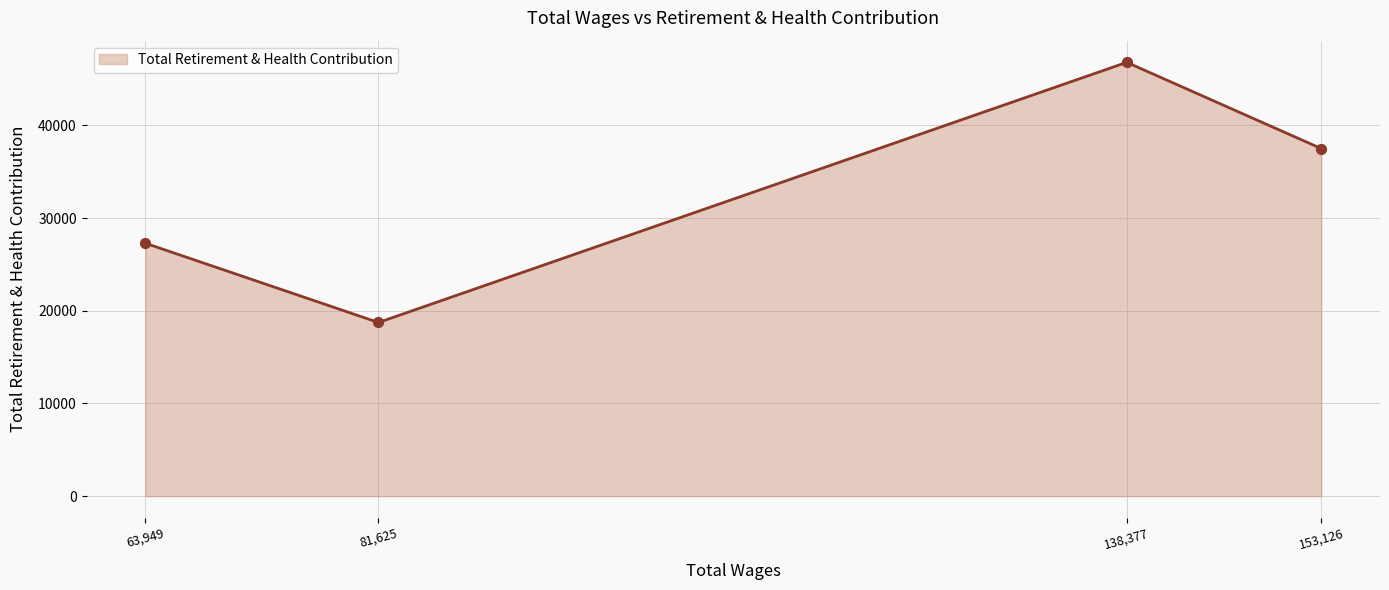

What is the ratio of the value at 81,625 to the value at 138,377?

0.4